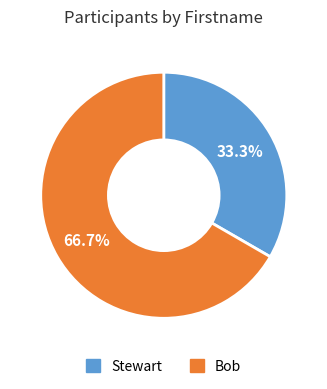

What is the smallest slice in the pie chart?

Stewart